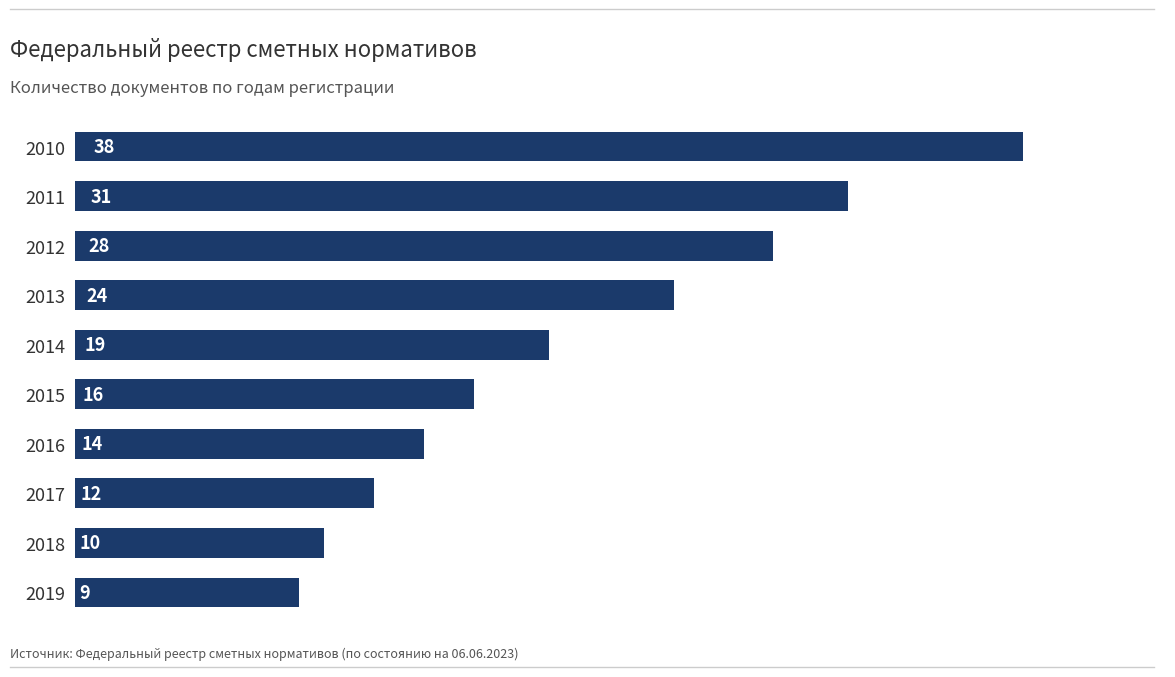

Reading top to bottom, transcribe all the data shown in this chart.

2010=38	2011=31	2012=28	2013=24	2014=19	2015=16	2016=14	2017=12	2018=10	2019=9